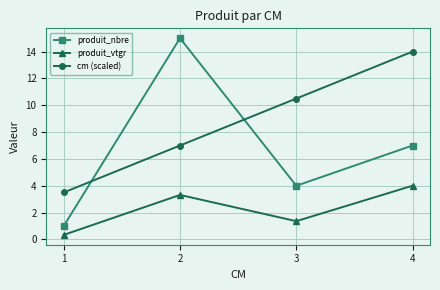

What is the difference between the second highest and minimum values in the produit_nbre series?

6.0